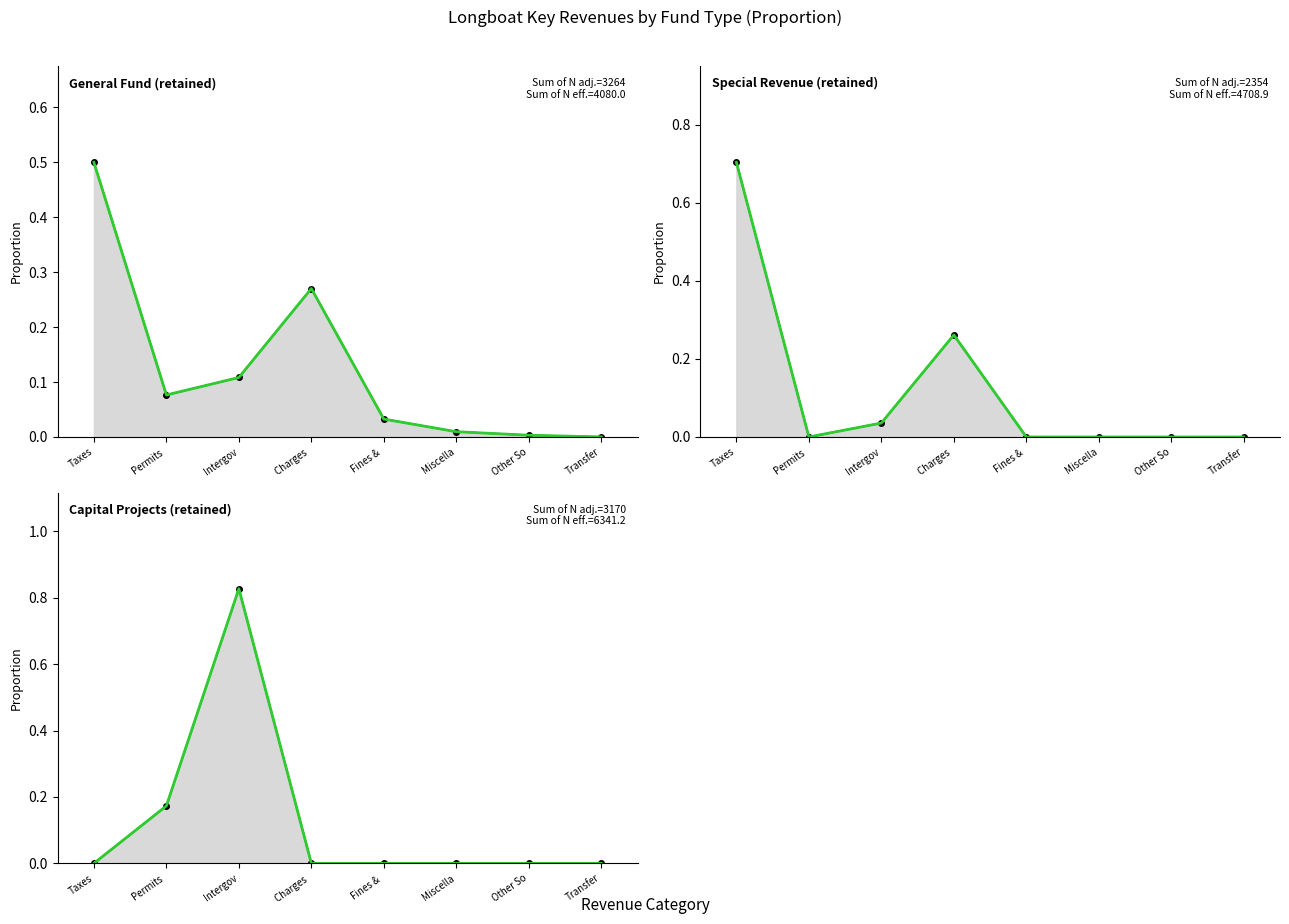

Is the value of Special Revenue at Miscella greater than the value of Capital Projects at Permits?

No